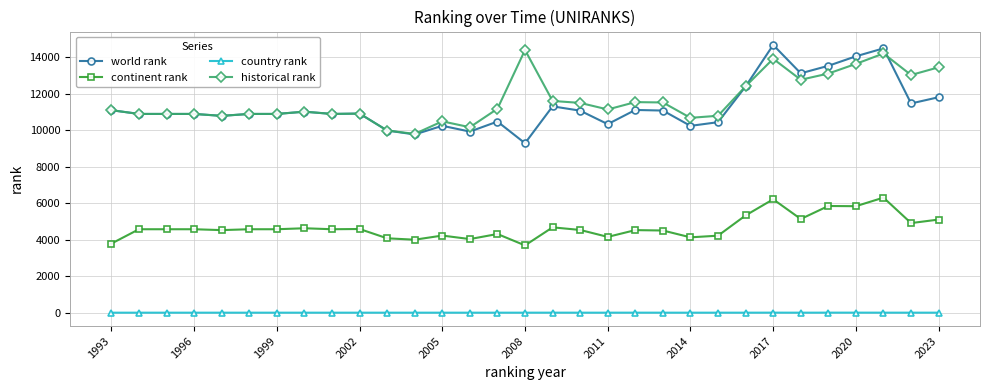

What is the maximum value for world rank?

14667